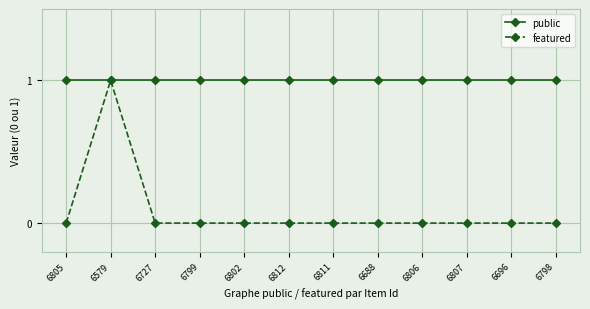

How many data points does each series have?

12